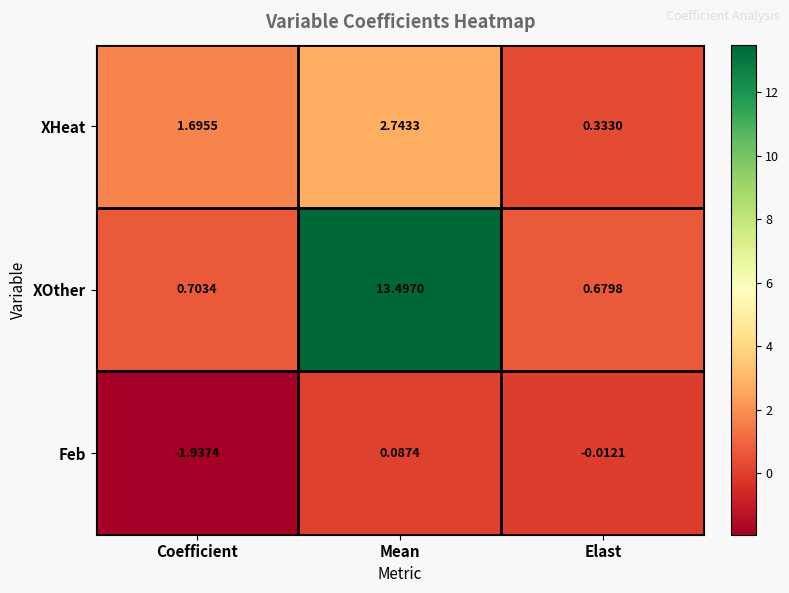

Which category has the lowest value across all series?

Coefficient